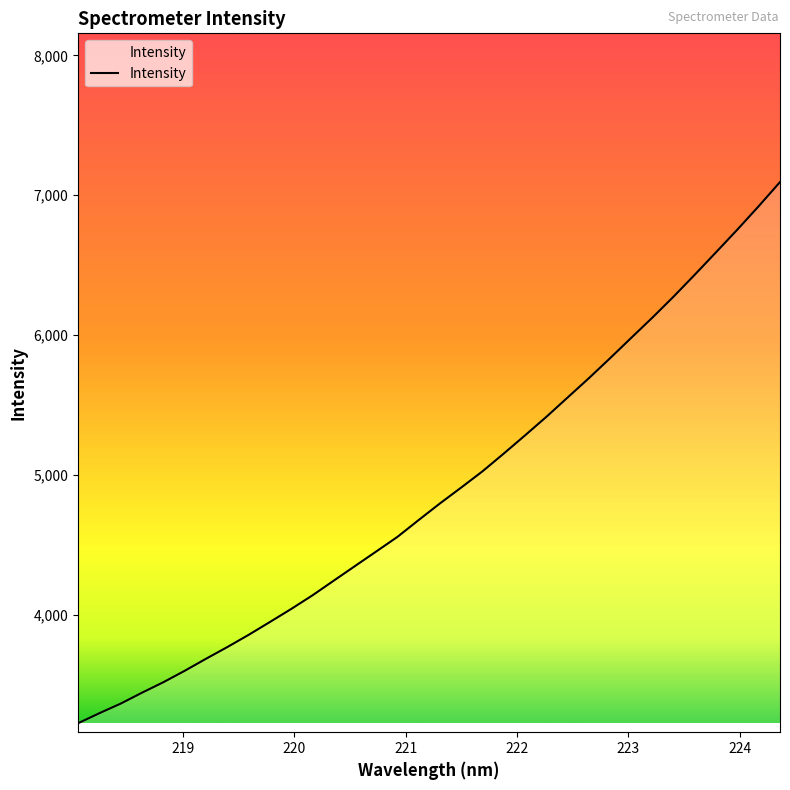

What is the difference between the maximum and minimum values?

3870.8